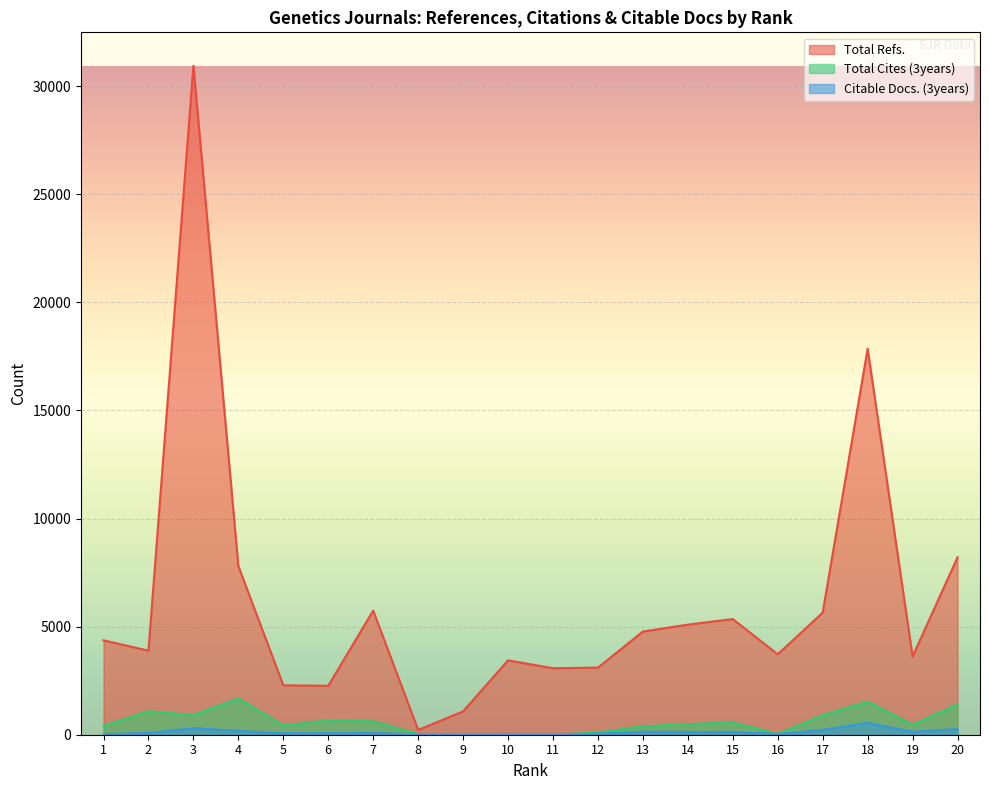

Is it true that Citable Docs. (3years) equals 64 at 6?

True